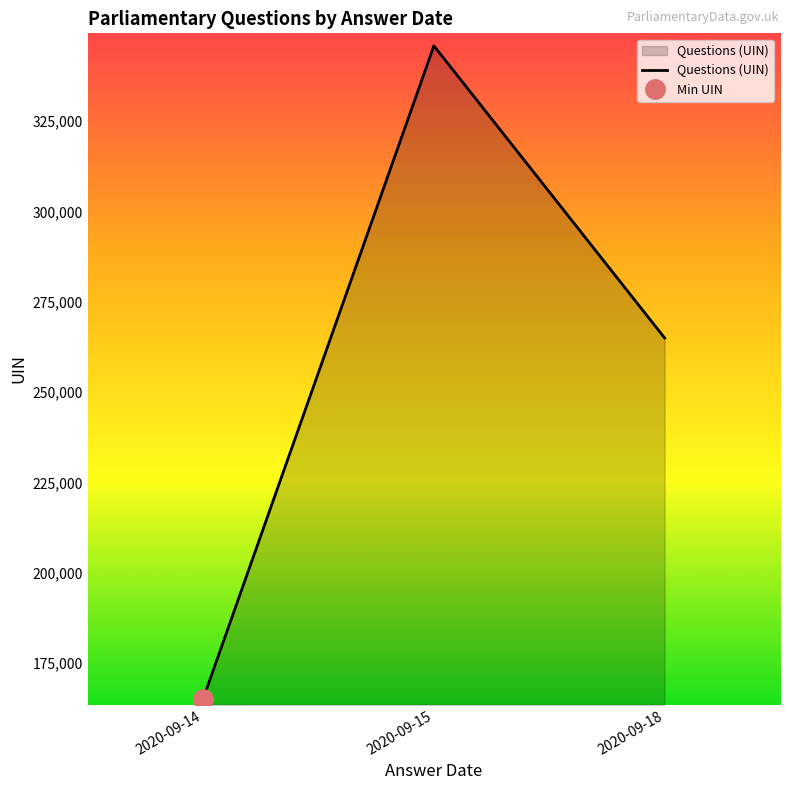

What is the smallest value displayed?

165051